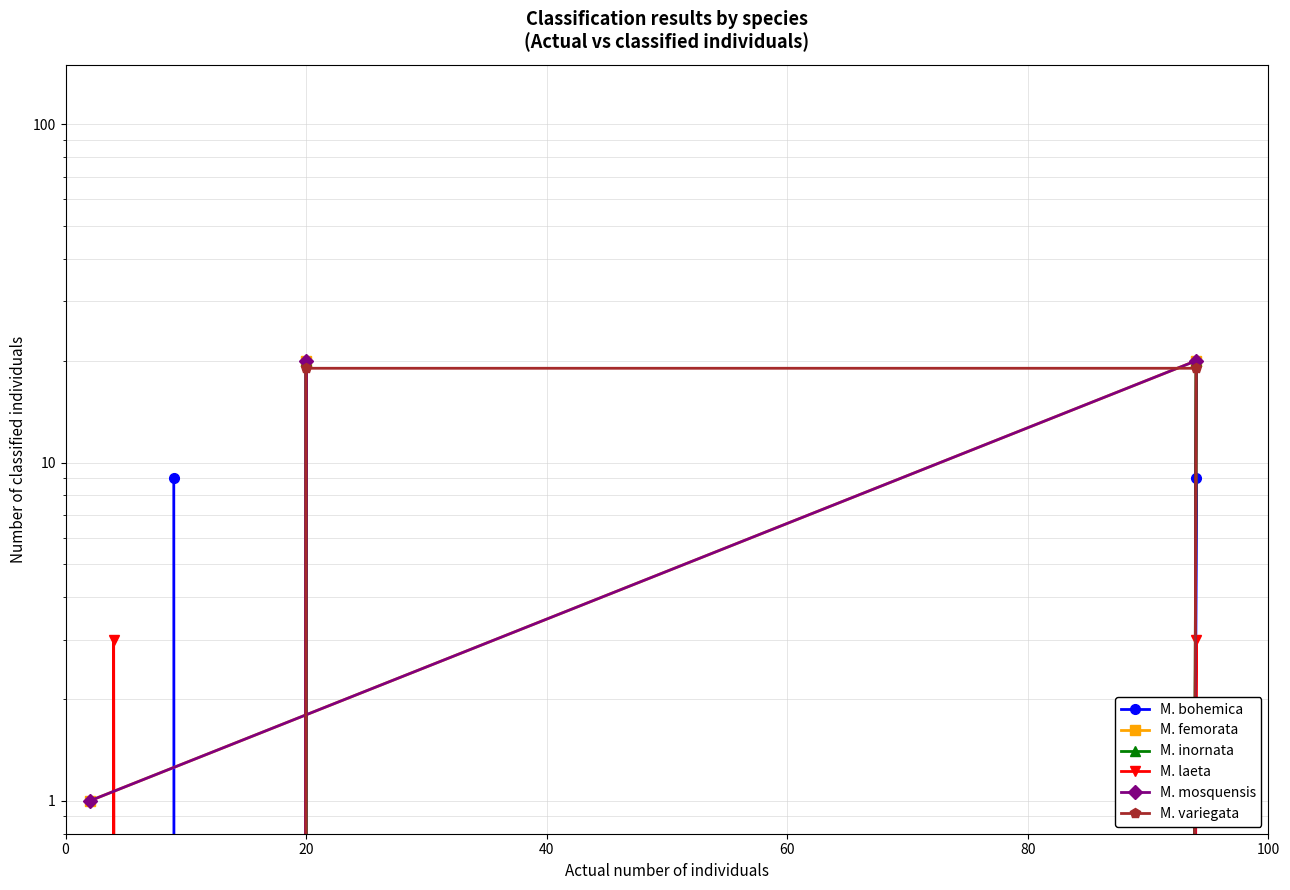

What are all the series names shown in the legend?

M. bohemica, M. femorata, M. inornata, M. laeta, M. mosquensis, M. variegata